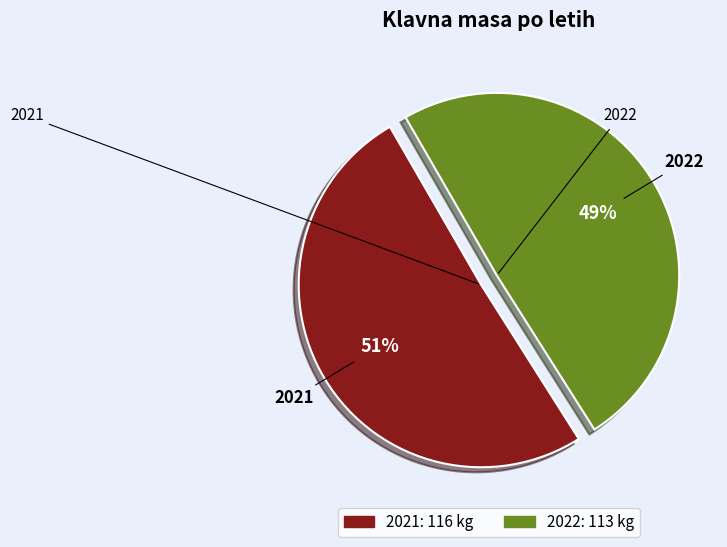

Between 2021 and 2022, which is larger?

2021